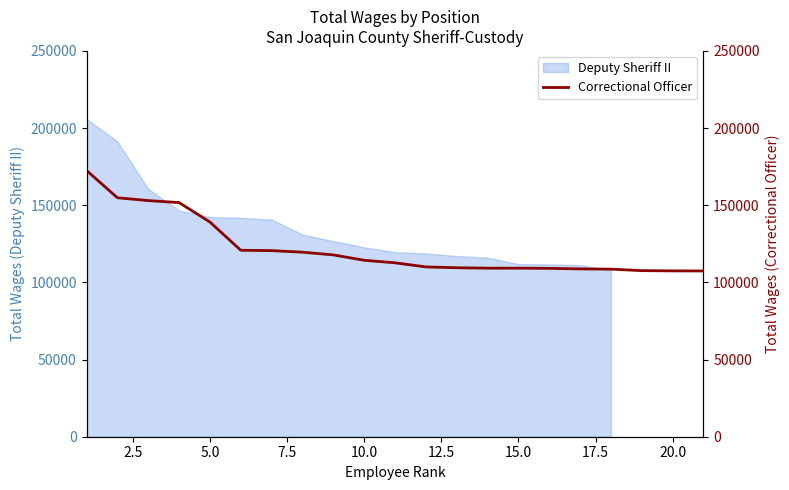

Reading left to right, extract all data points from this chart.

172540	154869	153010	151729	139123	120829	120598	119580	117821	114345	112702	110034	109504	109234	109226	109113	108760	108593	107631	107472	107415